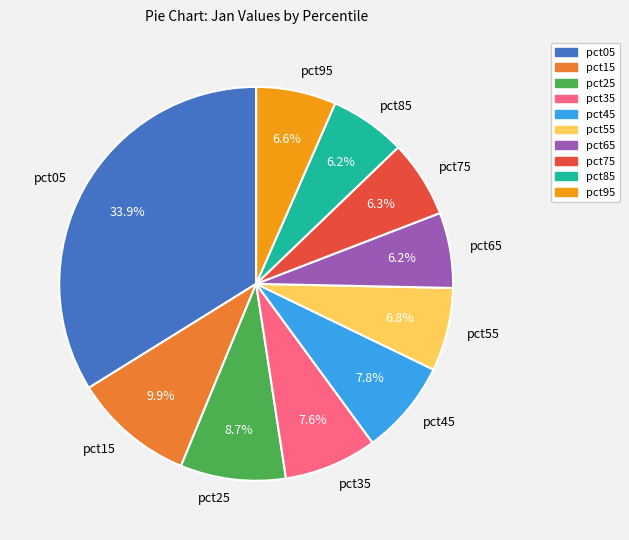

To the nearest percent, what is the difference between the largest and smallest slice percentages?

28%